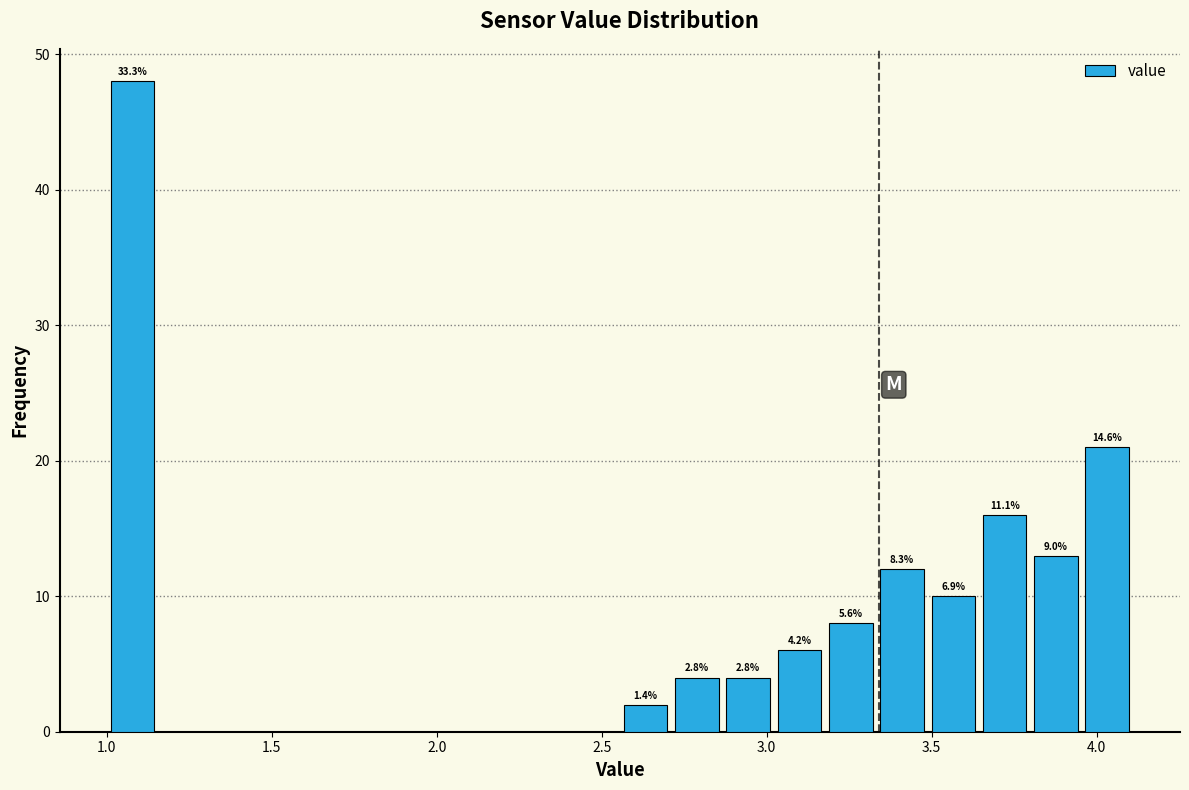

Read against the x-axis, roughly where is the centre of the tallest bar?

1.10